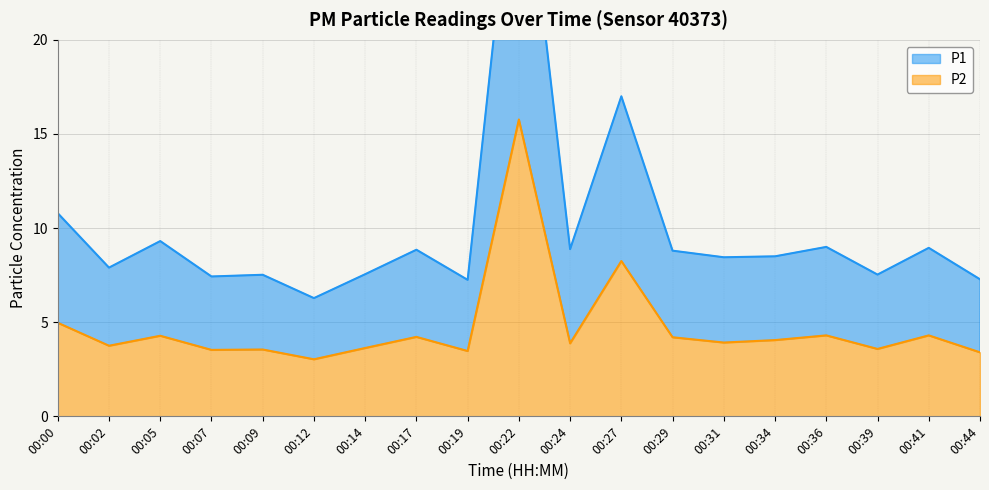

The P1 series shows 7.5 at 00:09. True or false?

True